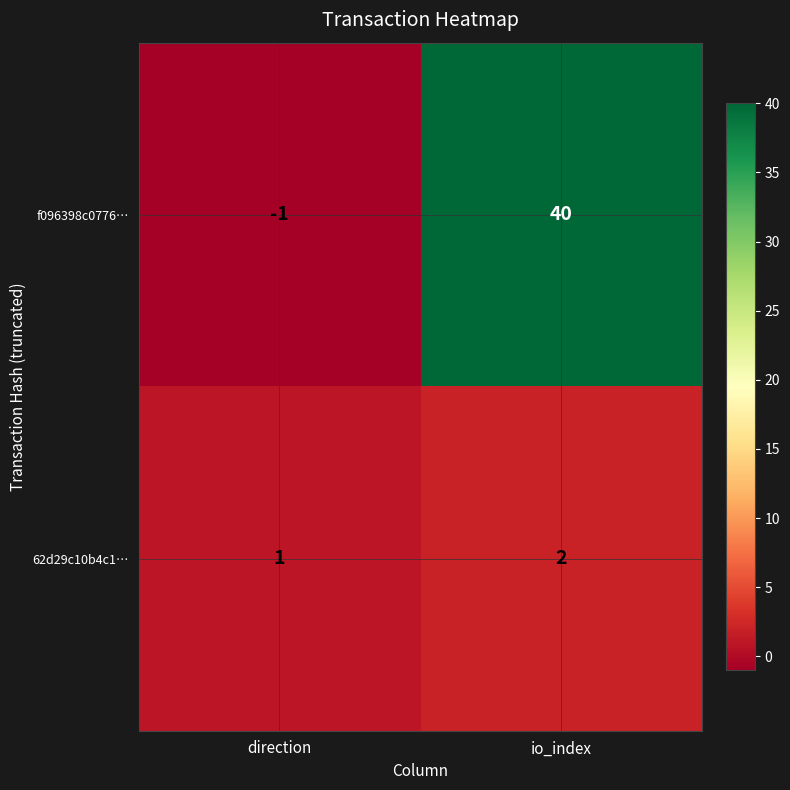

What is the maximum value shown in the chart?

40